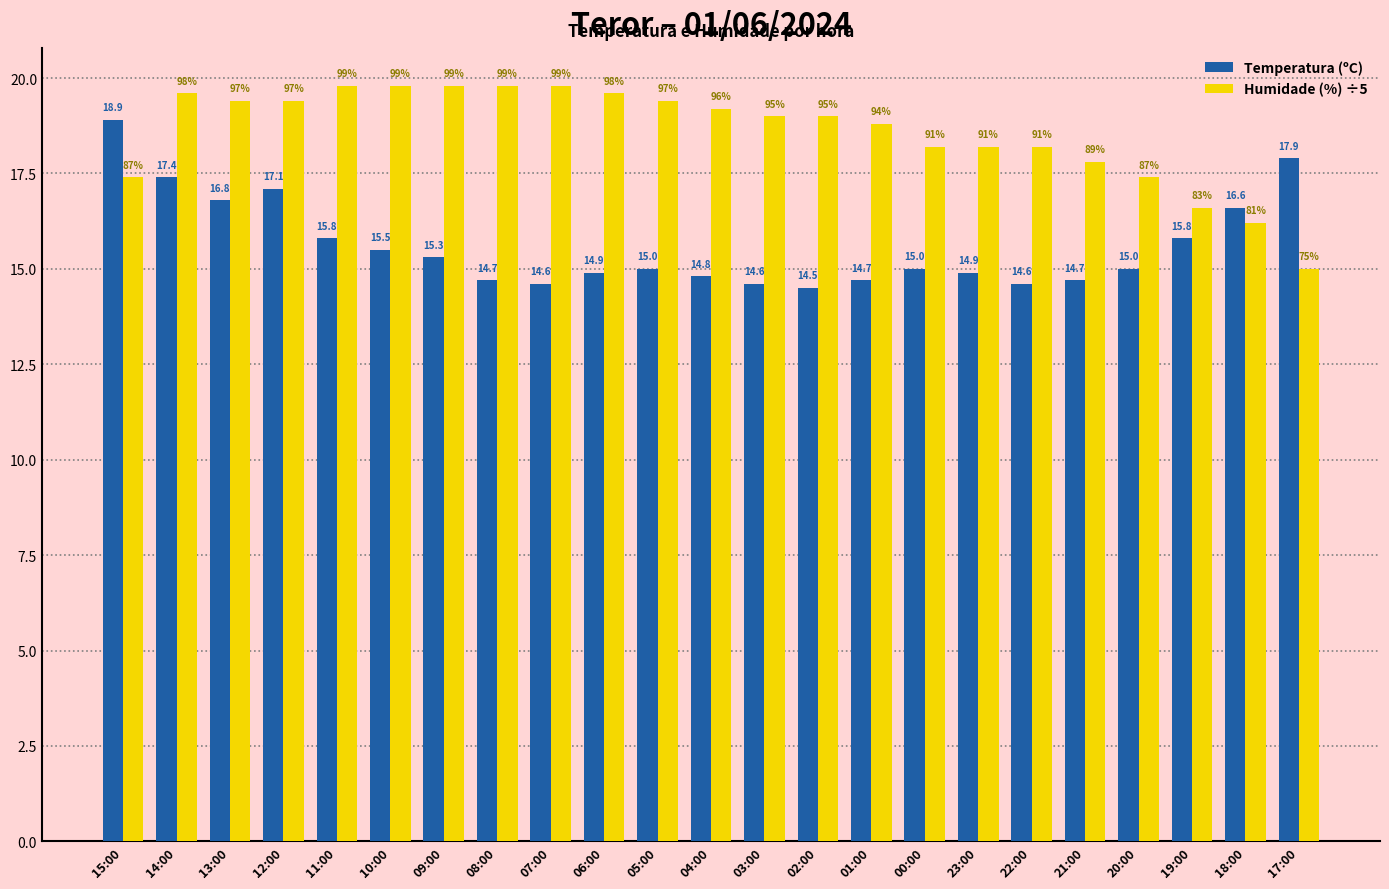

Which series changed the most between 06:00 and 04:00?

Humidade (%) ÷5